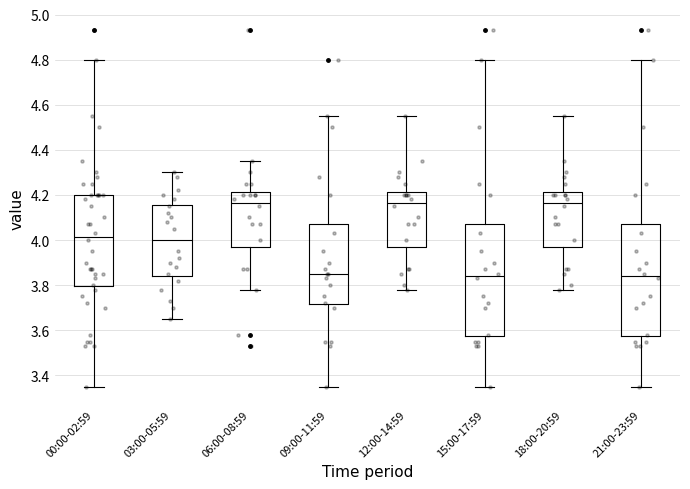

Reading left to right, read every box against the y-axis: the position of its median line, the range the box covers, and the ends of its whiskers. The values are not printed on the chart, so give them approximately, as read against the axis.

00:00-02:59: median 4.02, box 3.80 to 4.20, whiskers 3.36 to 4.80
03:00-05:59: median 4.00, box 3.84 to 4.16, whiskers 3.66 to 4.30
06:00-08:59: median 4.16, box 3.96 to 4.22, whiskers 3.78 to 4.36
09:00-11:59: median 3.86, box 3.72 to 4.08, whiskers 3.36 to 4.56
12:00-14:59: median 4.16, box 3.96 to 4.22, whiskers 3.78 to 4.56
15:00-17:59: median 3.84, box 3.58 to 4.08, whiskers 3.36 to 4.80
18:00-20:59: median 4.16, box 3.96 to 4.22, whiskers 3.78 to 4.56
21:00-23:59: median 3.84, box 3.58 to 4.08, whiskers 3.36 to 4.80